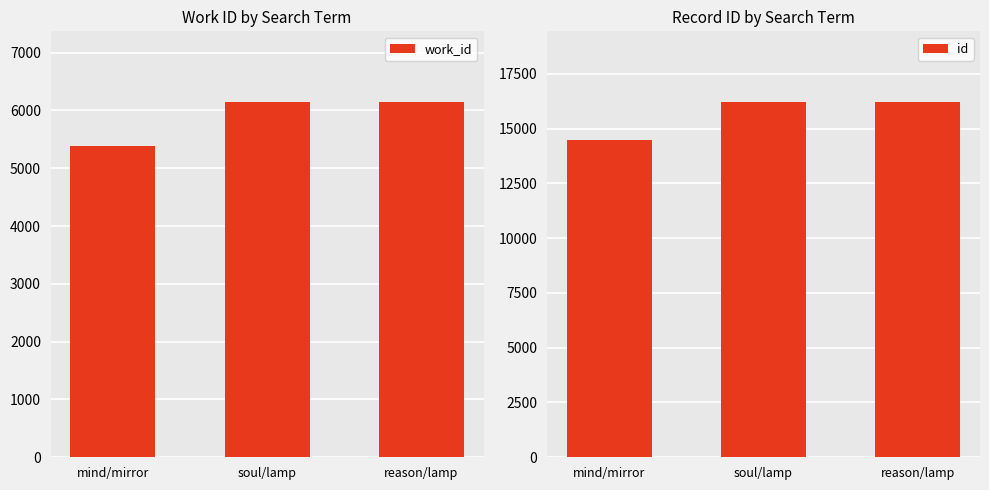

The value of work_id at reason/lamp is 6141. True or false?

True